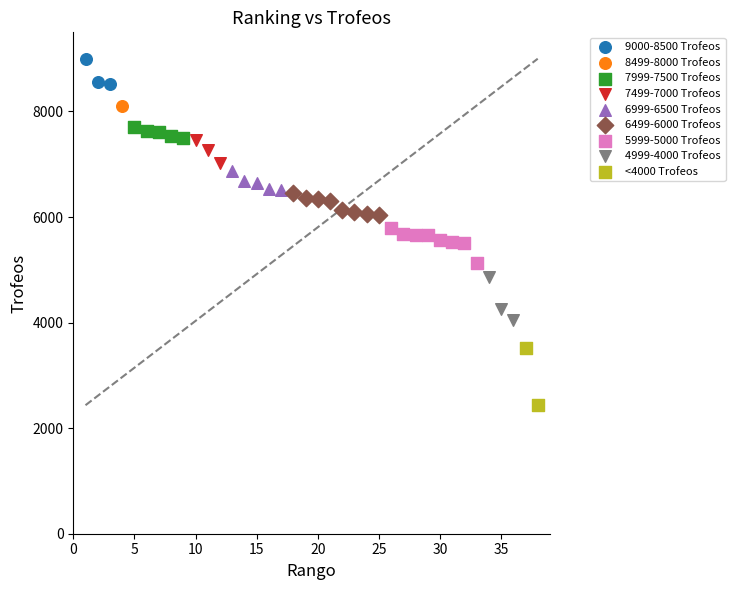

What are all the series names shown in the legend?

9000-8500 Trofeos, 8499-8000 Trofeos, 7999-7500 Trofeos, 7499-7000 Trofeos, 6999-6500 Trofeos, 6499-6000 Trofeos, 5999-5000 Trofeos, 4999-4000 Trofeos, <4000 Trofeos